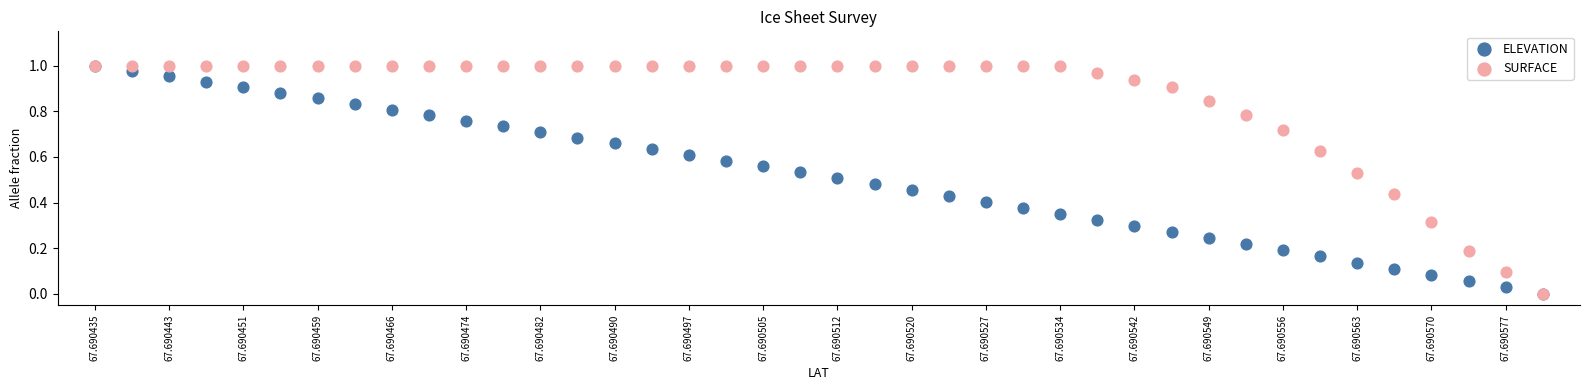

What are all the series names shown in the legend?

ELEVATION, SURFACE